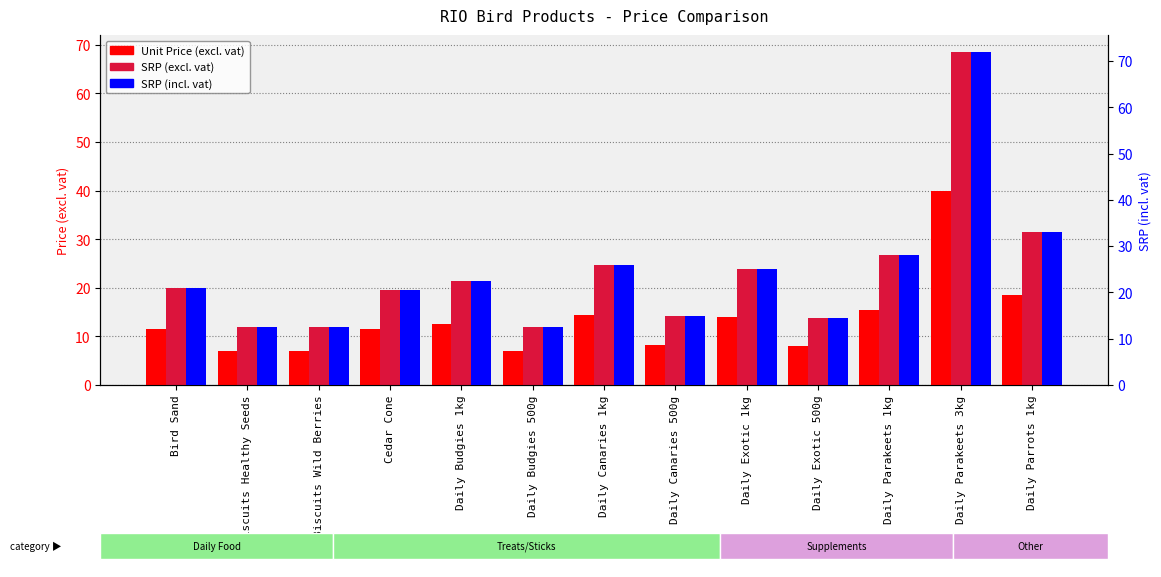

What is the sum of the Unit Price (excl. vat) values at Biscuits Healthy Seeds and Cedar Cone?

18.5